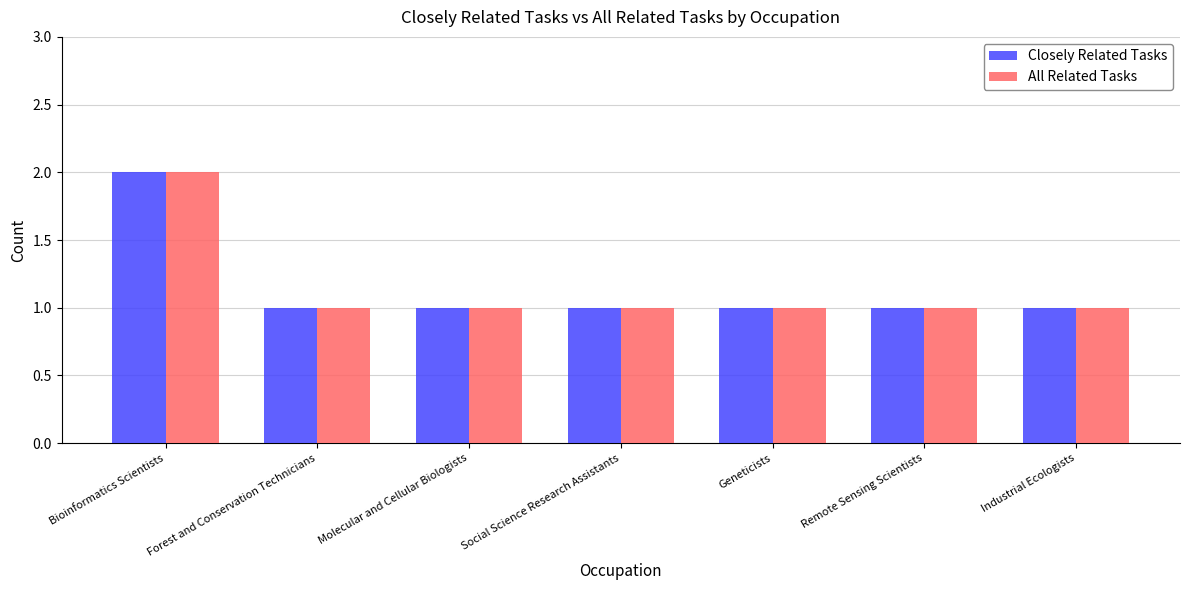

At which category does the chart reach its peak across all series?

Bioinformatics Scientists